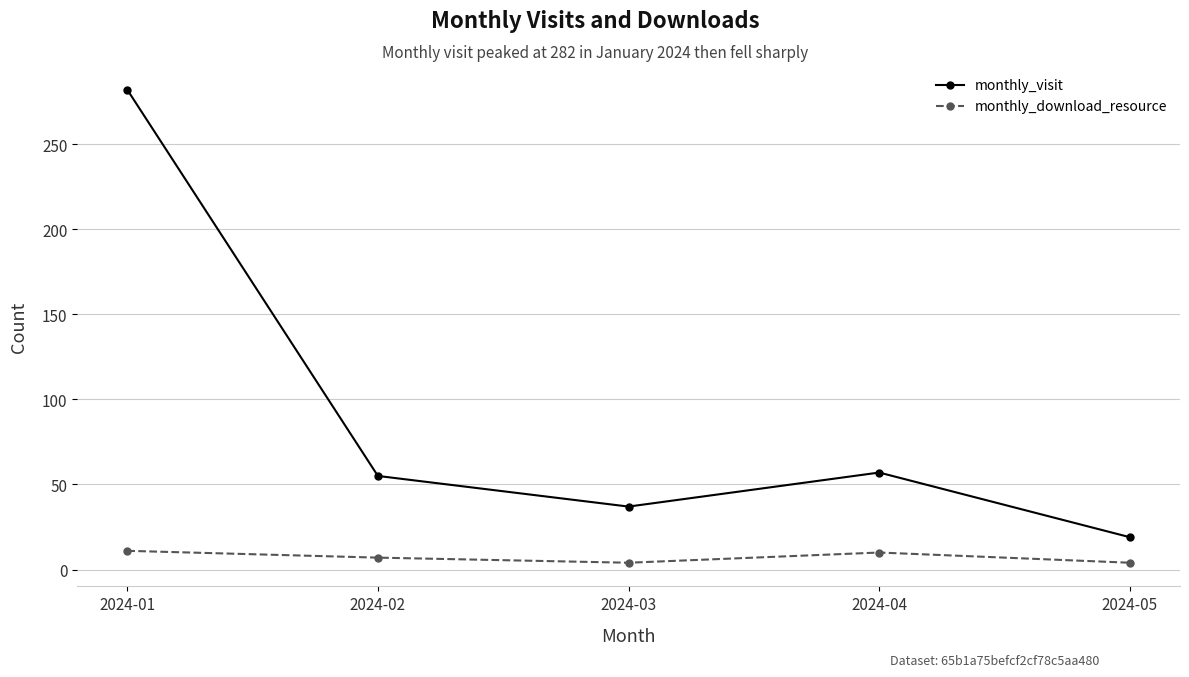

At which category is the sum across all series the highest?

2024-01